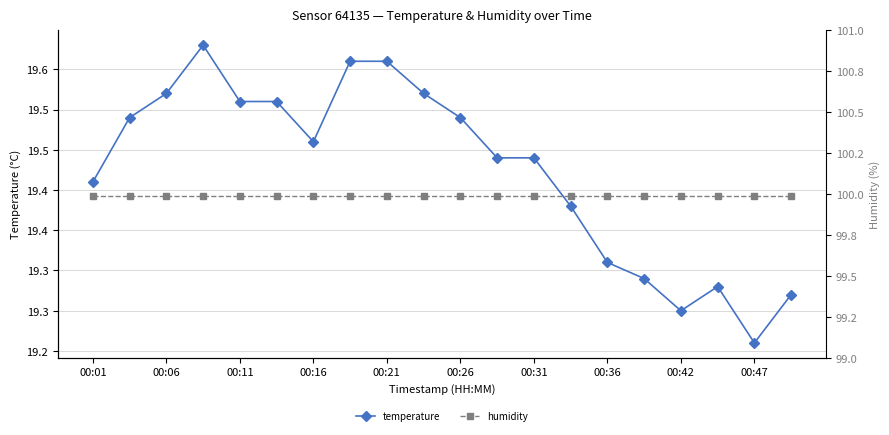

The value of temperature at 19 is 19.3. True or false?

True